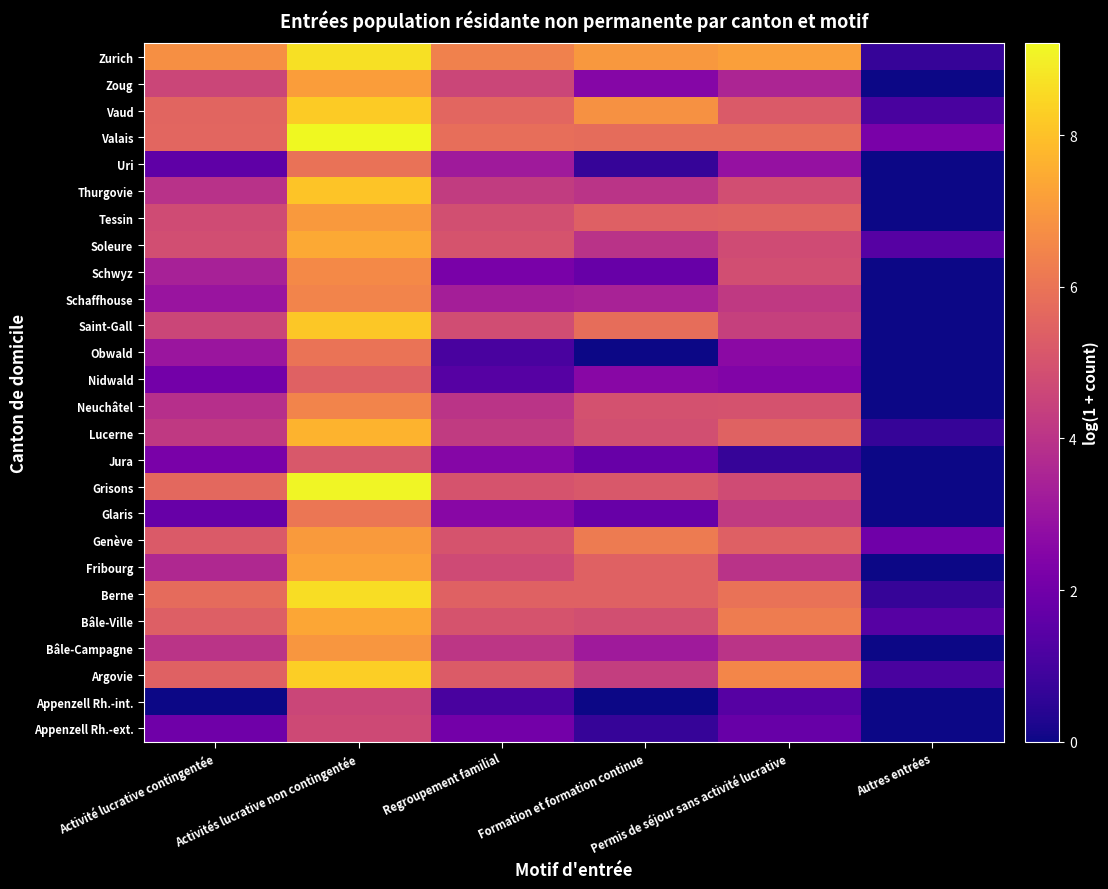

Reading left to right, transcribe all the data shown in this chart.

Appenzell Rh.-ext.: Activité lucrative contingentée=1.9	Activités lucrative non contingentée=4.7	Regroupement familial=2.1	Formation et formation continue=0.7	Permis de séjour sans activité lucrative=1.8	Autres entrées=0.0
Appenzell Rh.-int.: Activité lucrative contingentée=0.0	Activités lucrative non contingentée=4.6	Regroupement familial=1.1	Formation et formation continue=0.0	Permis de séjour sans activité lucrative=1.4	Autres entrées=0.0
Argovie: Activité lucrative contingentée=5.5	Activités lucrative non contingentée=8.3	Regroupement familial=5.3	Formation et formation continue=4.3	Permis de séjour sans activité lucrative=6.5	Autres entrées=1.1
Bâle-Campagne: Activité lucrative contingentée=4.0	Activités lucrative non contingentée=6.9	Regroupement familial=4.1	Formation et formation continue=3.2	Permis de séjour sans activité lucrative=4.0	Autres entrées=0.0
Bâle-Ville: Activité lucrative contingentée=5.4	Activités lucrative non contingentée=7.3	Regroupement familial=5.0	Formation et formation continue=4.9	Permis de séjour sans activité lucrative=6.3	Autres entrées=1.4
Berne: Activité lucrative contingentée=5.8	Activités lucrative non contingentée=8.6	Regroupement familial=5.4	Formation et formation continue=5.4	Permis de séjour sans activité lucrative=6.0	Autres entrées=0.7
Fribourg: Activité lucrative contingentée=3.7	Activités lucrative non contingentée=7.2	Regroupement familial=4.7	Formation et formation continue=5.4	Permis de séjour sans activité lucrative=4.0	Autres entrées=0.0
Genève: Activité lucrative contingentée=5.2	Activités lucrative non contingentée=7.1	Regroupement familial=5.0	Formation et formation continue=6.2	Permis de séjour sans activité lucrative=5.4	Autres entrées=1.9
Glaris: Activité lucrative contingentée=1.8	Activités lucrative non contingentée=6.1	Regroupement familial=2.6	Formation et formation continue=1.8	Permis de séjour sans activité lucrative=4.2	Autres entrées=0.0
Grisons: Activité lucrative contingentée=5.7	Activités lucrative non contingentée=9.1	Regroupement familial=5.0	Formation et formation continue=5.2	Permis de séjour sans activité lucrative=4.8	Autres entrées=0.0
Jura: Activité lucrative contingentée=2.2	Activités lucrative non contingentée=5.1	Regroupement familial=2.5	Formation et formation continue=1.8	Permis de séjour sans activité lucrative=0.7	Autres entrées=0.0
Lucerne: Activité lucrative contingentée=4.2	Activités lucrative non contingentée=7.7	Regroupement familial=4.2	Formation et formation continue=4.9	Permis de séjour sans activité lucrative=5.5	Autres entrées=0.7
Neuchâtel: Activité lucrative contingentée=3.9	Activités lucrative non contingentée=6.5	Regroupement familial=4.0	Formation et formation continue=4.9	Permis de séjour sans activité lucrative=5.0	Autres entrées=0.0
Nidwald: Activité lucrative contingentée=2.1	Activités lucrative non contingentée=5.5	Regroupement familial=1.4	Formation et formation continue=2.6	Permis de séjour sans activité lucrative=2.4	Autres entrées=0.0
Obwald: Activité lucrative contingentée=3.0	Activités lucrative non contingentée=6.0	Regroupement familial=1.1	Formation et formation continue=0.0	Permis de séjour sans activité lucrative=2.6	Autres entrées=0.0
Saint-Gall: Activité lucrative contingentée=4.6	Activités lucrative non contingentée=8.1	Regroupement familial=4.8	Formation et formation continue=5.8	Permis de séjour sans activité lucrative=4.4	Autres entrées=0.0
Schaffhouse: Activité lucrative contingentée=3.0	Activités lucrative non contingentée=6.5	Regroupement familial=3.3	Formation et formation continue=3.4	Permis de séjour sans activité lucrative=4.2	Autres entrées=0.0
Schwyz: Activité lucrative contingentée=3.4	Activités lucrative non contingentée=6.6	Regroupement familial=2.2	Formation et formation continue=1.8	Permis de séjour sans activité lucrative=4.8	Autres entrées=0.0
Soleure: Activité lucrative contingentée=4.8	Activités lucrative non contingentée=7.4	Regroupement familial=5.0	Formation et formation continue=4.0	Permis de séjour sans activité lucrative=4.8	Autres entrées=1.4
Tessin: Activité lucrative contingentée=4.8	Activités lucrative non contingentée=7.1	Regroupement familial=4.9	Formation et formation continue=5.4	Permis de séjour sans activité lucrative=5.5	Autres entrées=0.0
Thurgovie: Activité lucrative contingentée=4.0	Activités lucrative non contingentée=8.1	Regroupement familial=4.3	Formation et formation continue=4.0	Permis de séjour sans activité lucrative=4.9	Autres entrées=0.0
Uri: Activité lucrative contingentée=1.6	Activités lucrative non contingentée=6.0	Regroupement familial=3.2	Formation et formation continue=0.7	Permis de séjour sans activité lucrative=2.9	Autres entrées=0.0
Valais: Activité lucrative contingentée=5.6	Activités lucrative non contingentée=9.2	Regroupement familial=5.8	Formation et formation continue=5.8	Permis de séjour sans activité lucrative=5.8	Autres entrées=2.2
Vaud: Activité lucrative contingentée=5.6	Activités lucrative non contingentée=8.2	Regroupement familial=5.6	Formation et formation continue=6.8	Permis de séjour sans activité lucrative=5.2	Autres entrées=1.1
Zoug: Activité lucrative contingentée=4.6	Activités lucrative non contingentée=7.1	Regroupement familial=4.6	Formation et formation continue=2.5	Permis de séjour sans activité lucrative=3.5	Autres entrées=0.0
Zurich: Activité lucrative contingentée=6.8	Activités lucrative non contingentée=8.7	Regroupement familial=6.4	Formation et formation continue=7.0	Permis de séjour sans activité lucrative=7.2	Autres entrées=0.7